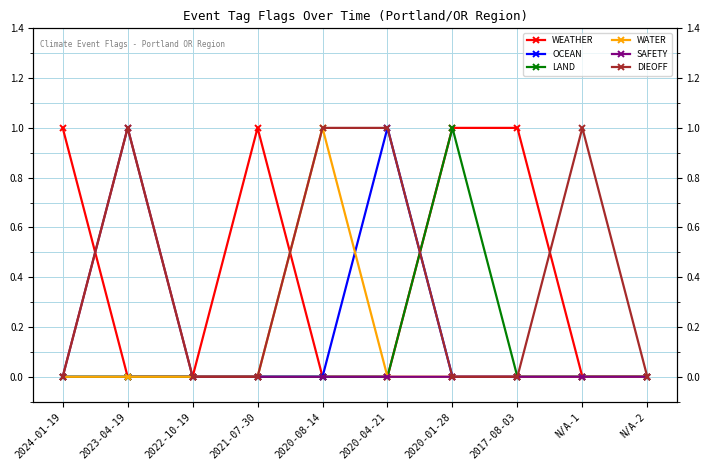

Where is DIEOFF nearest to the value 0?

2024-01-19